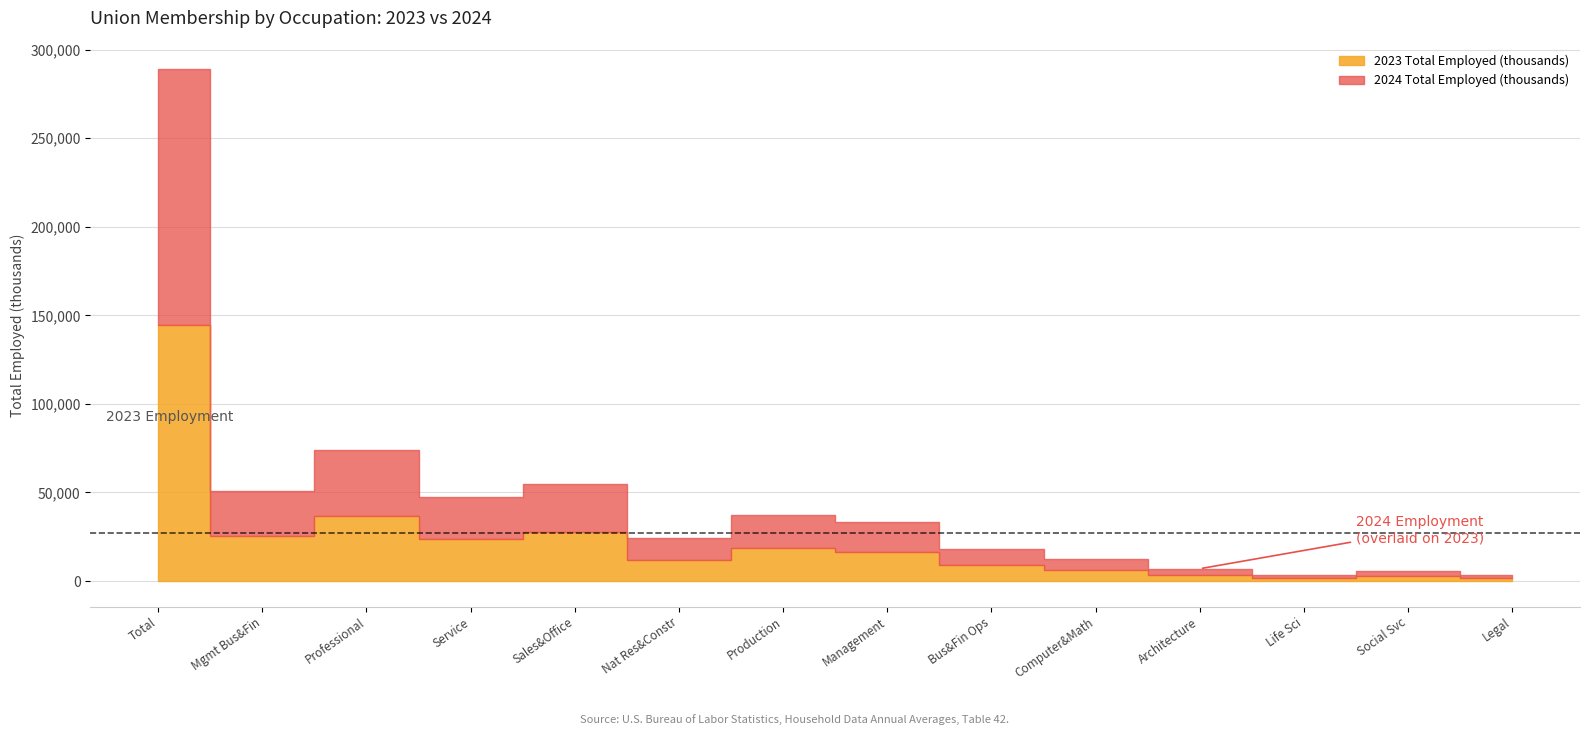

Which category has the lowest value across all series?

Legal occupations